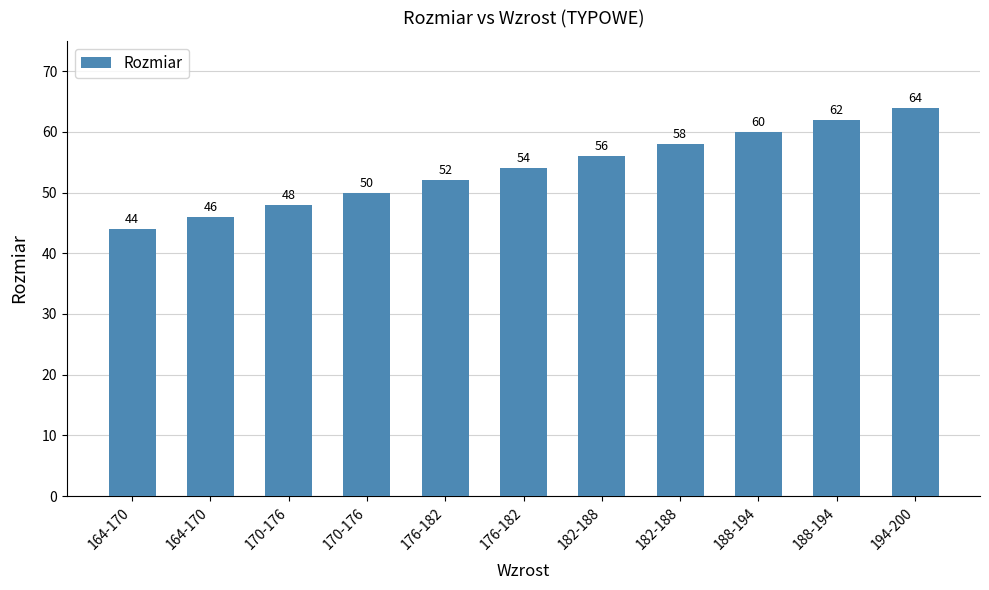

Count the number of data series in this chart.

1